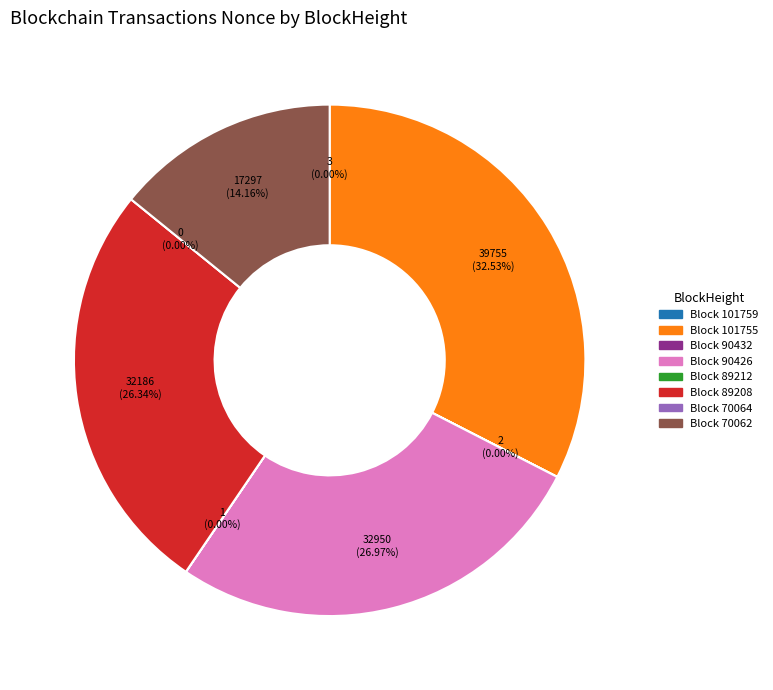

Which category has the smallest portion of the pie?

70064